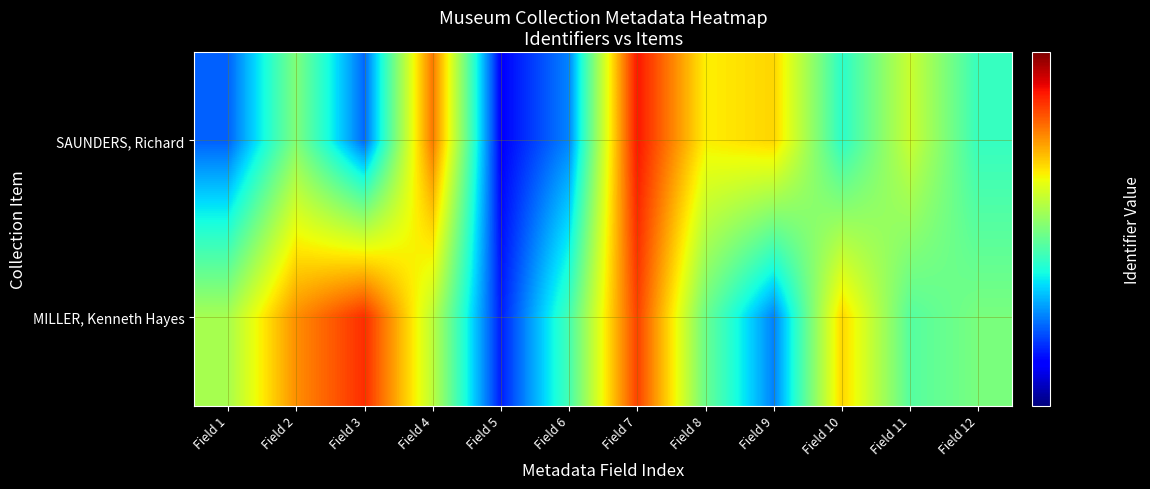

Count the number of data series in this chart.

2